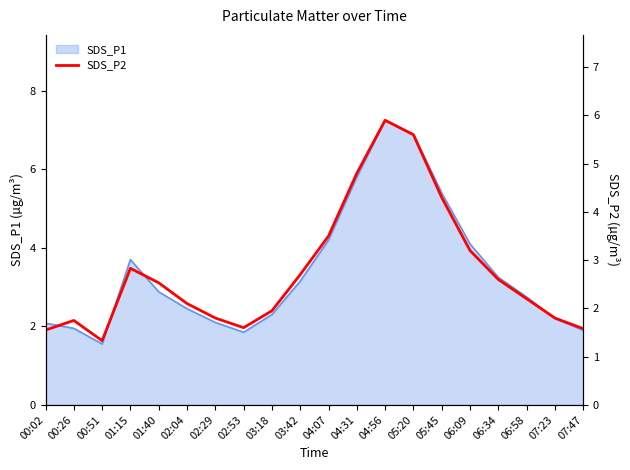

What is the ratio of the value at 06:58 to the value at 04:07?

0.6